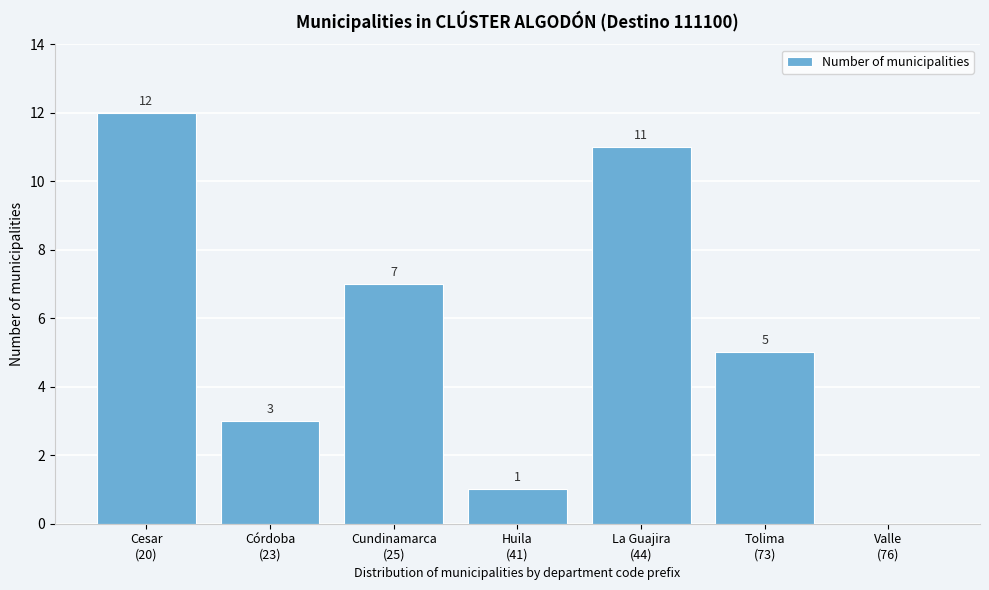

What is the greatest value displayed?

12